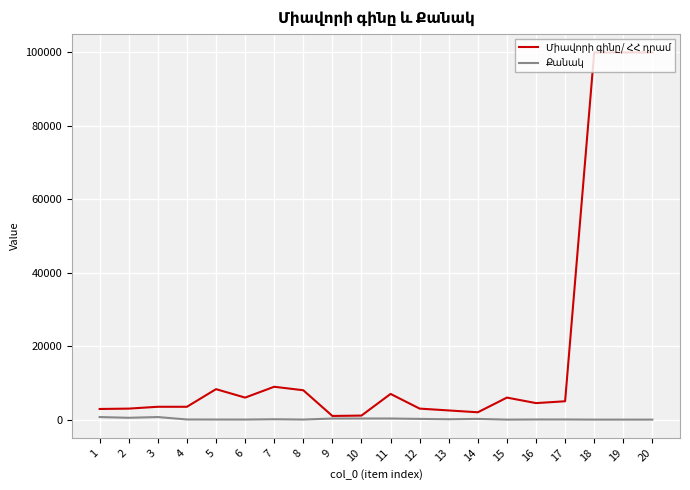

What is the value of the Միավորի գինը/ ՀՀ դրամ point at the 14th from the left?

2000